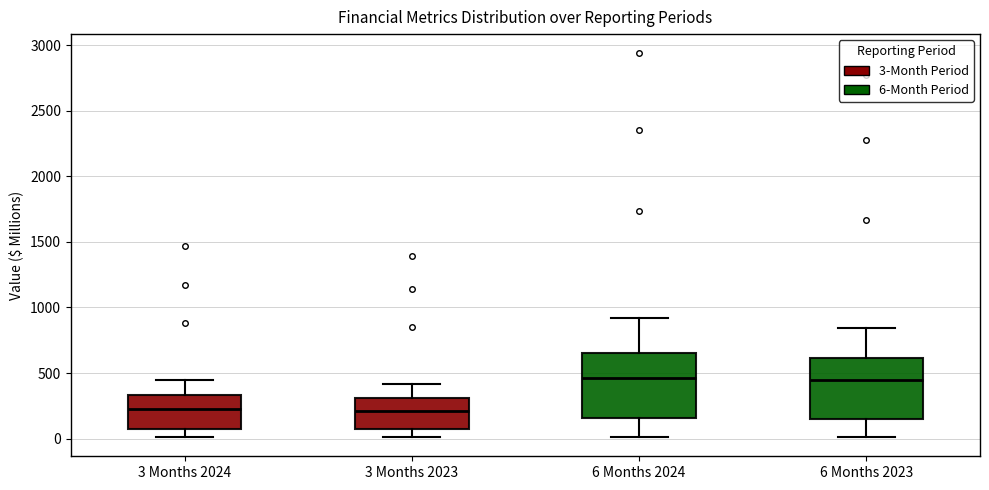

Where is the lower edge of the box for 6 Months 2024 on the y-axis? The values are not printed on the chart, so give them approximately, as read against the axis.

150